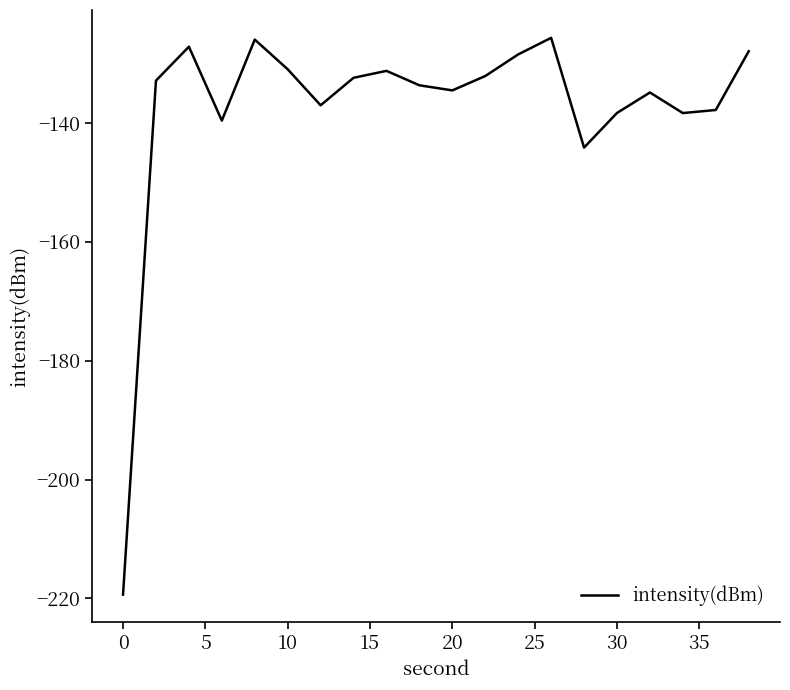

What is the minimum value shown in the chart?

-219.4